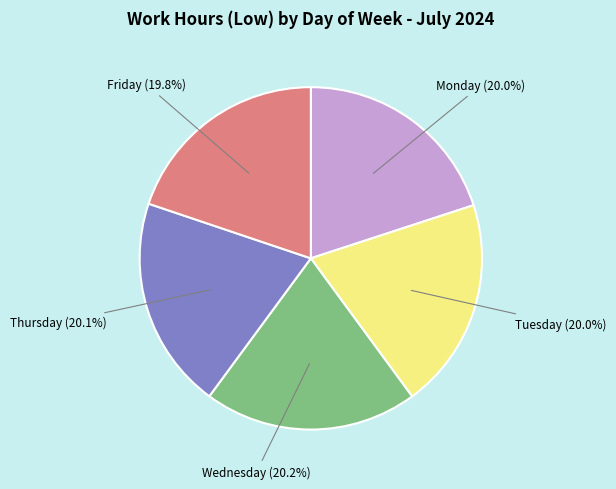

How many slices are in this pie chart?

5